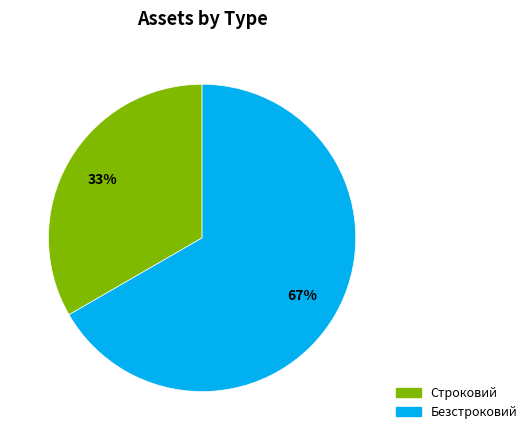

To the nearest percent, what is the average slice percentage?

50%